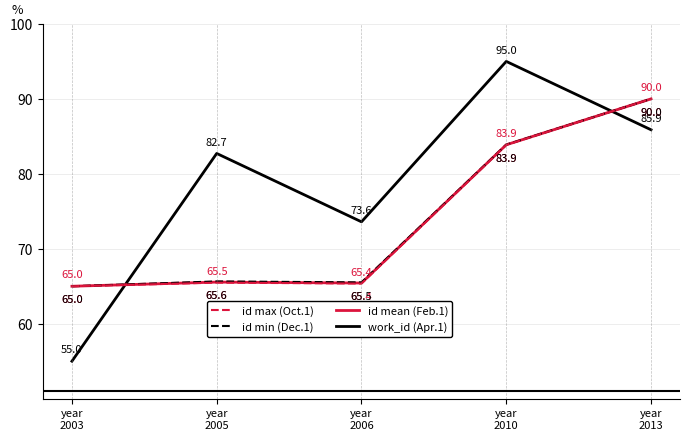

What is the smallest value displayed?

55.0